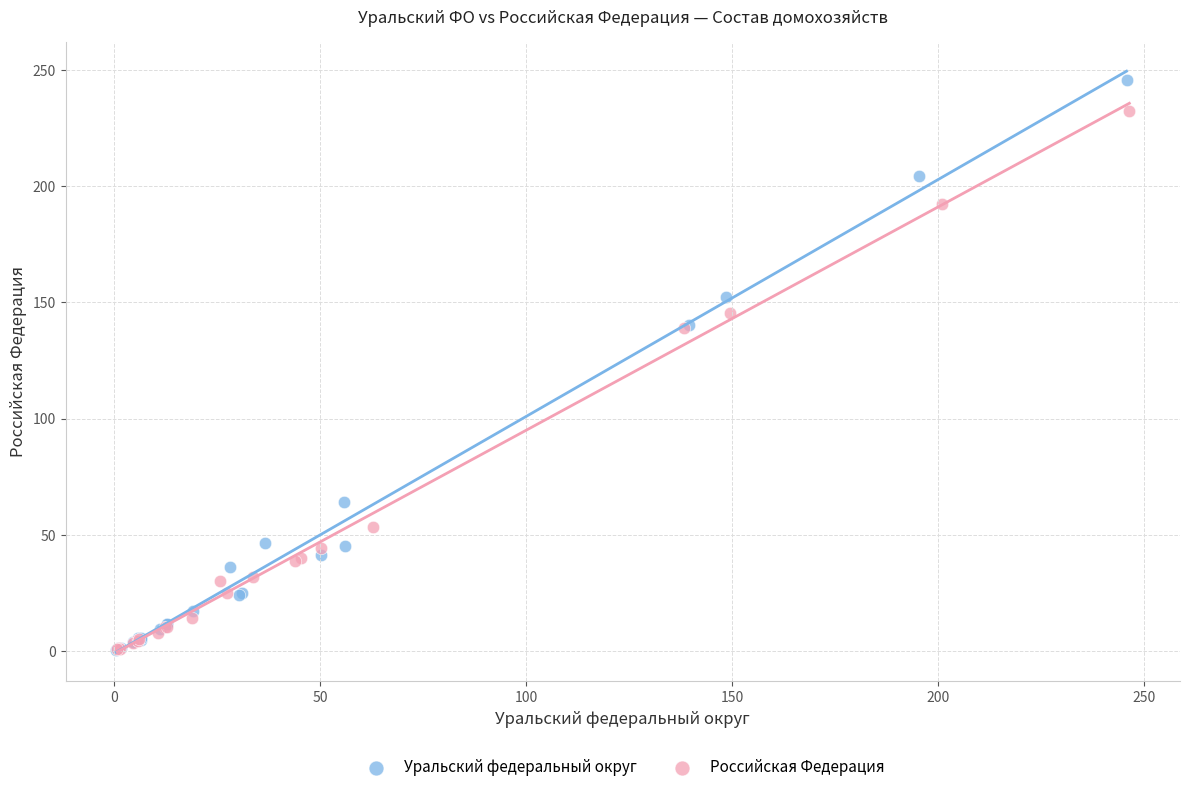

Which series contains the highest Y value?

Уральский федеральный округ